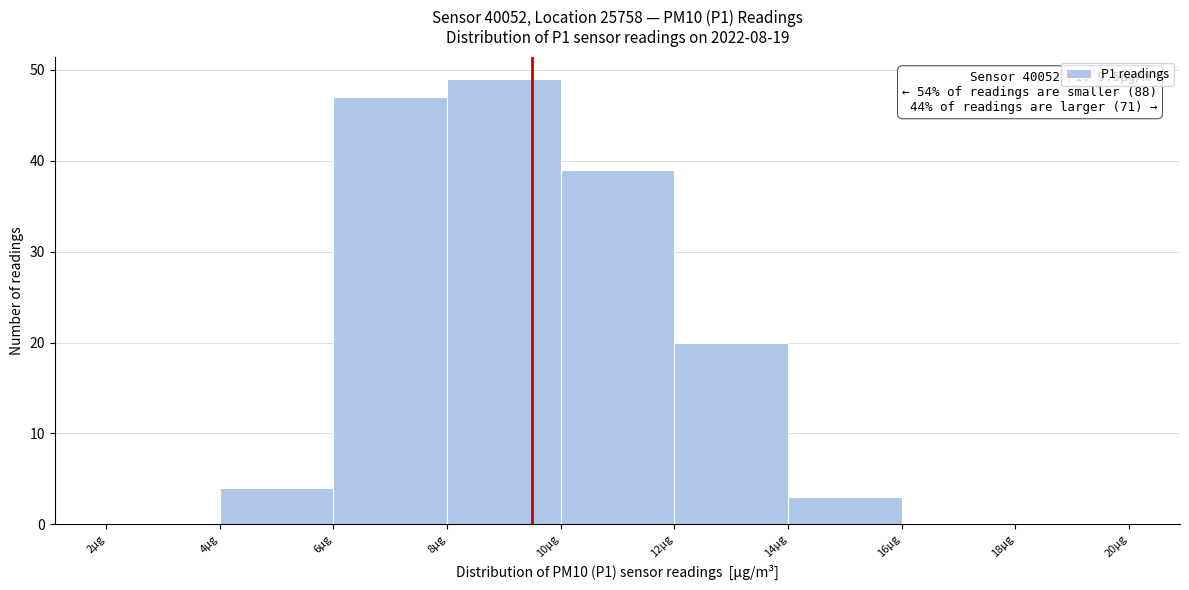

Over which range of the x-axis is the bar tallest?

8 to 10